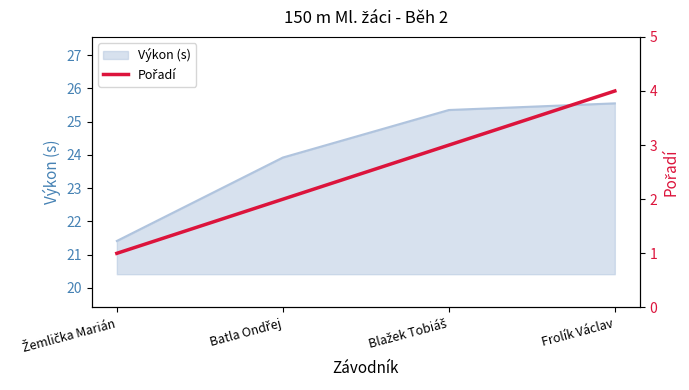

How many data points are less than 3?

2